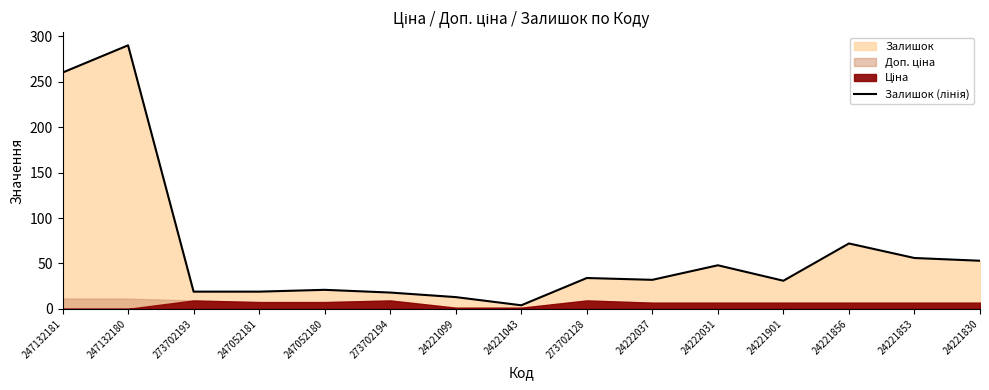

What is the difference between the maximum and minimum values?

286